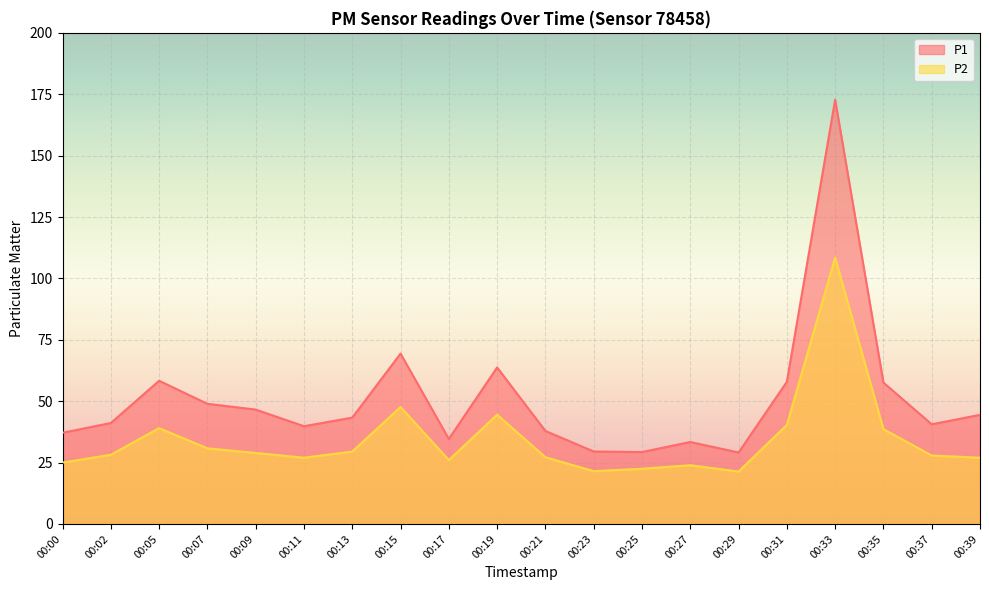

Where is the first local minimum for P2?

00:11